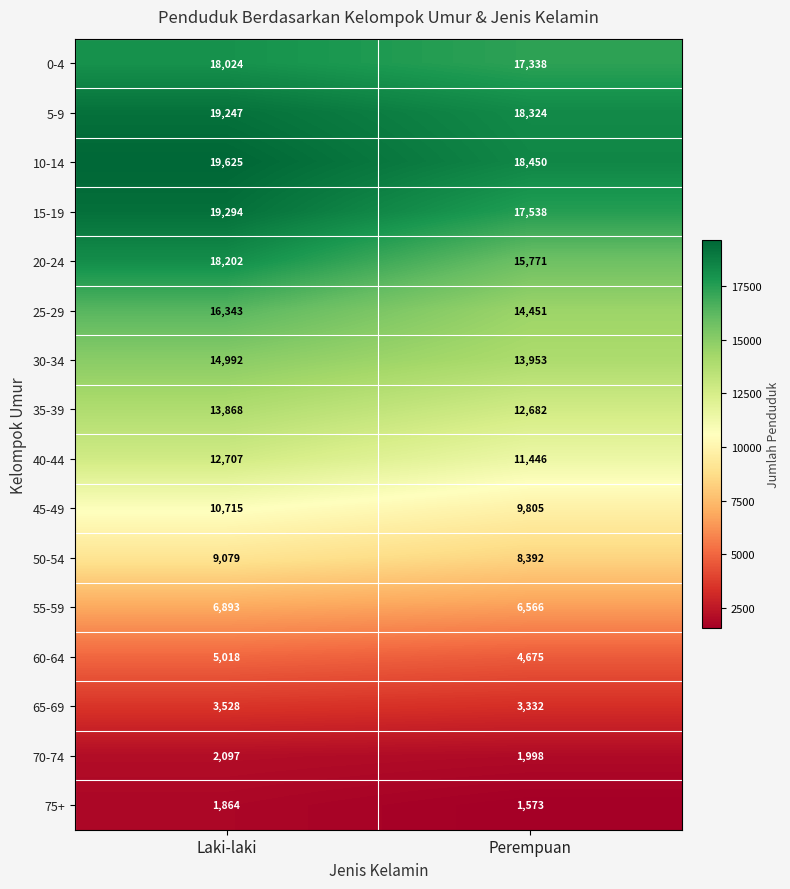

What is the total value across all series at Perempuan?

176294